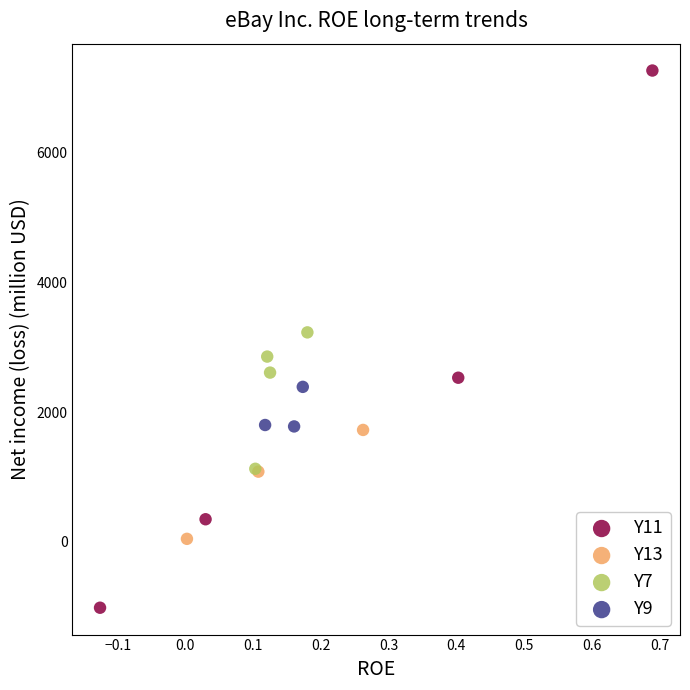

Which series contains the lowest Y value?

Y11